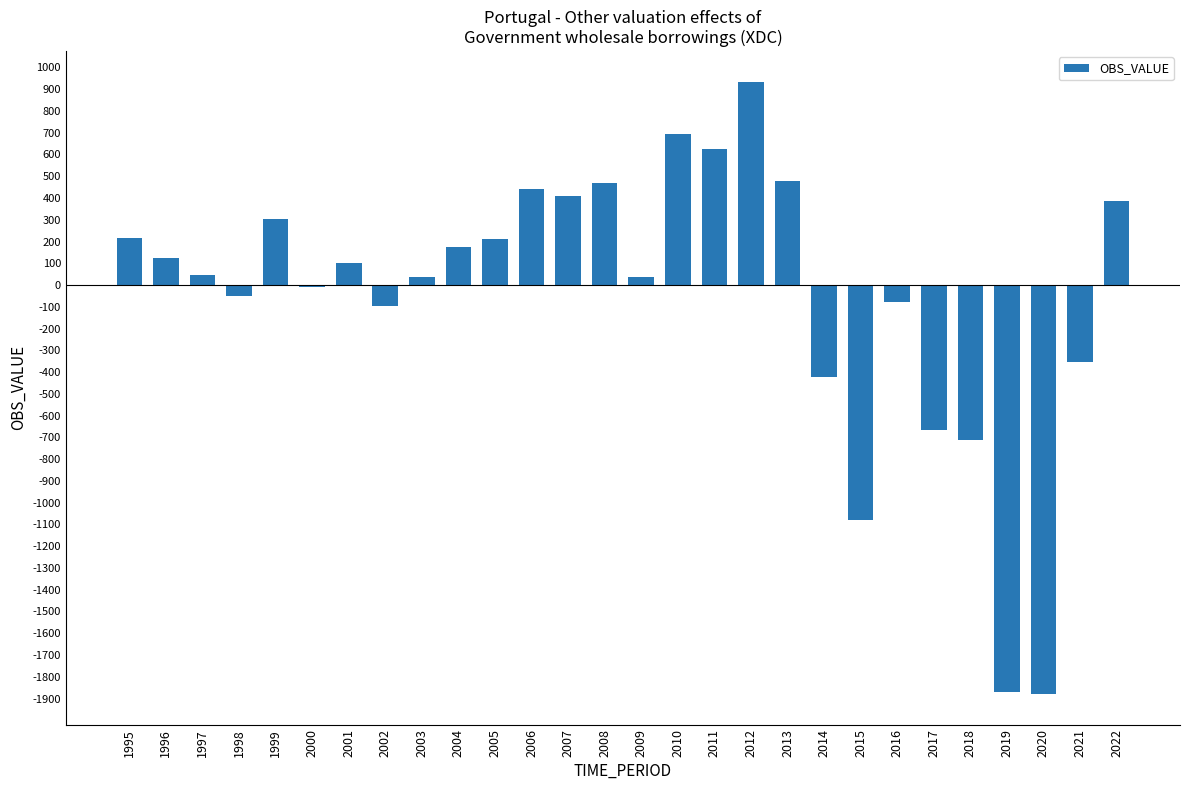

Where does the data first go above 101?

1995